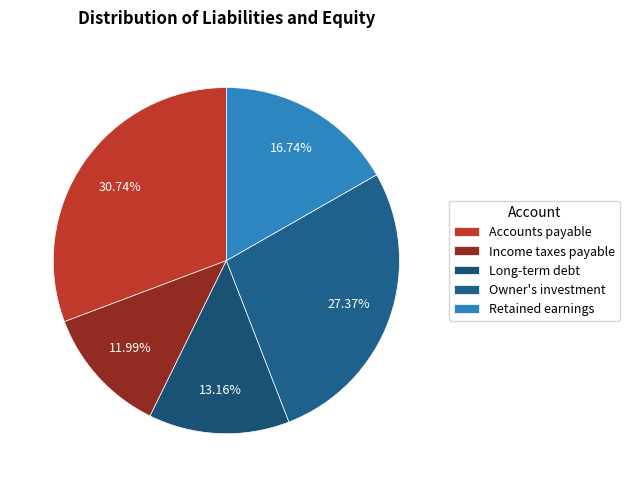

Approximately how many times larger is the value at Accounts payable compared to Owner's investment?

1.1